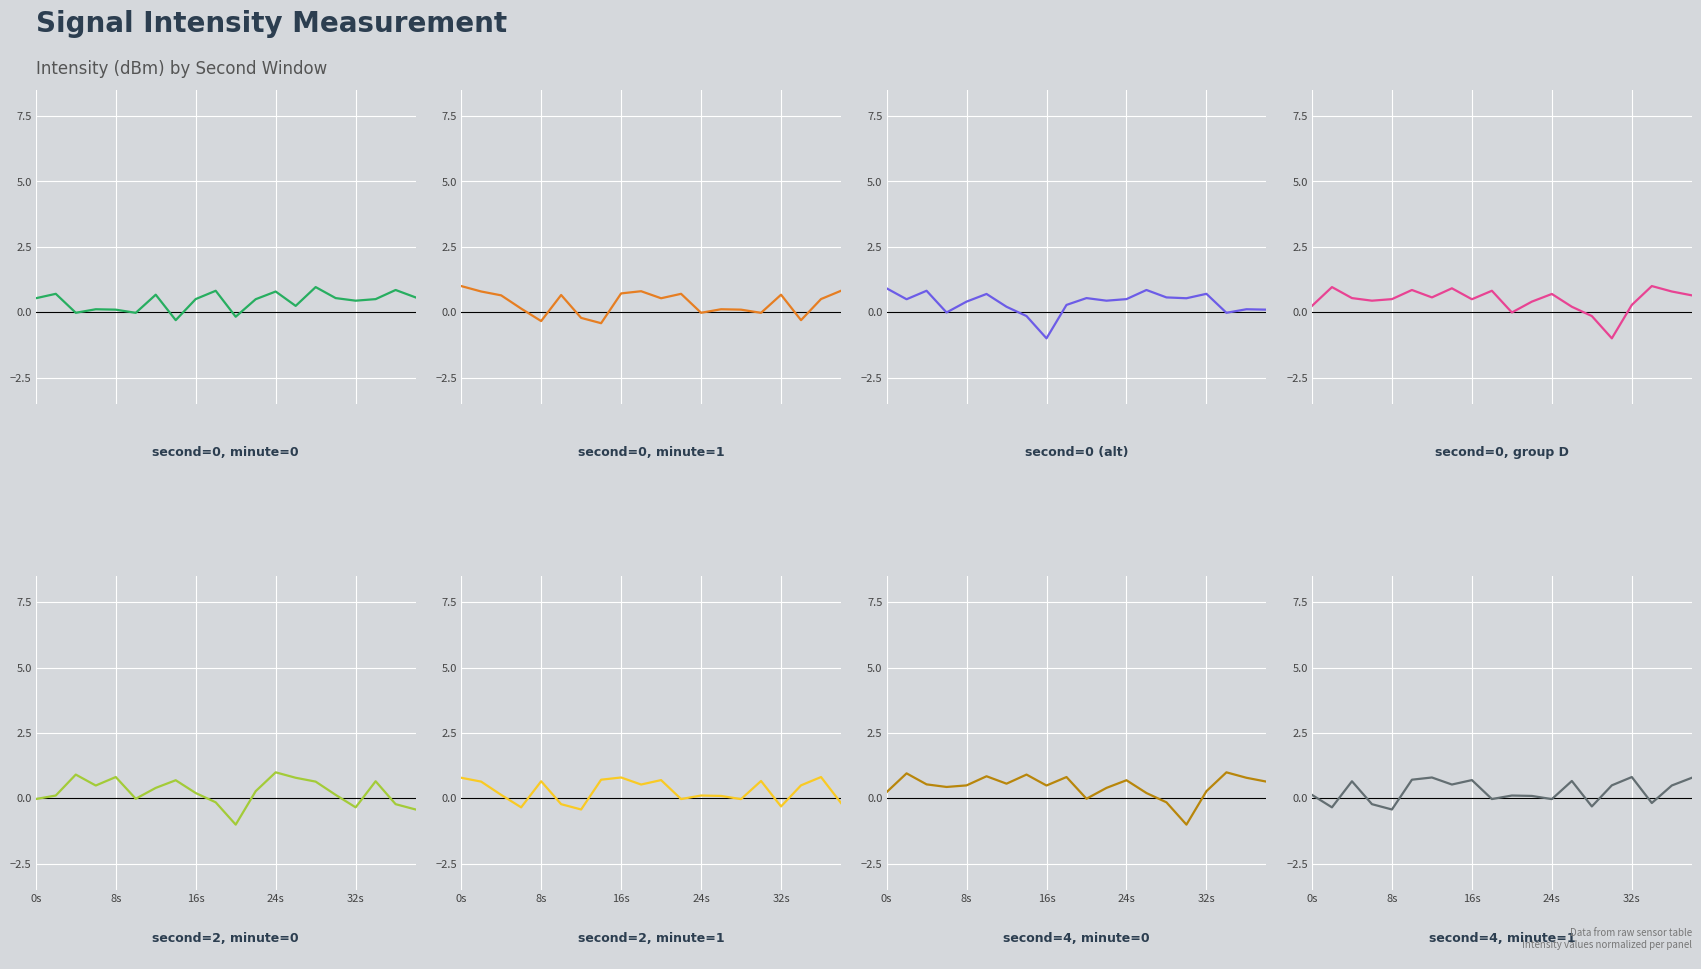

The Minute 0 (context) series shows -188.3 at 17. True or false?

False